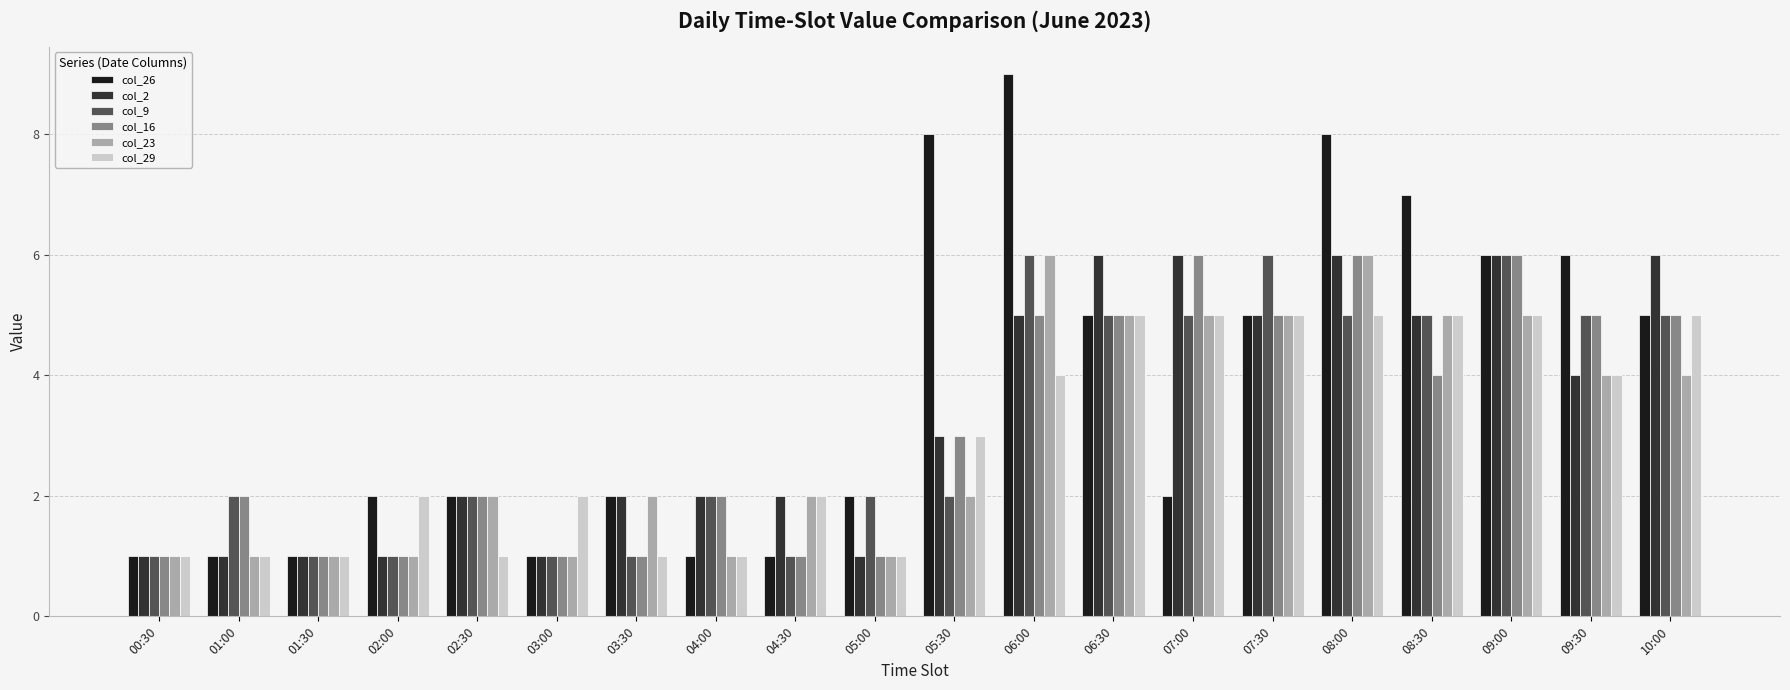

True or false: col_16 has a value of 6 at 09:00.

True